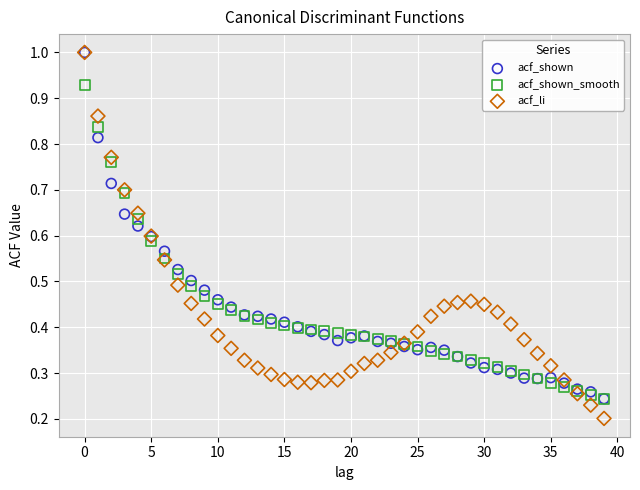

What are all the series names shown in the legend?

acf_shown, acf_shown_smooth, acf_li